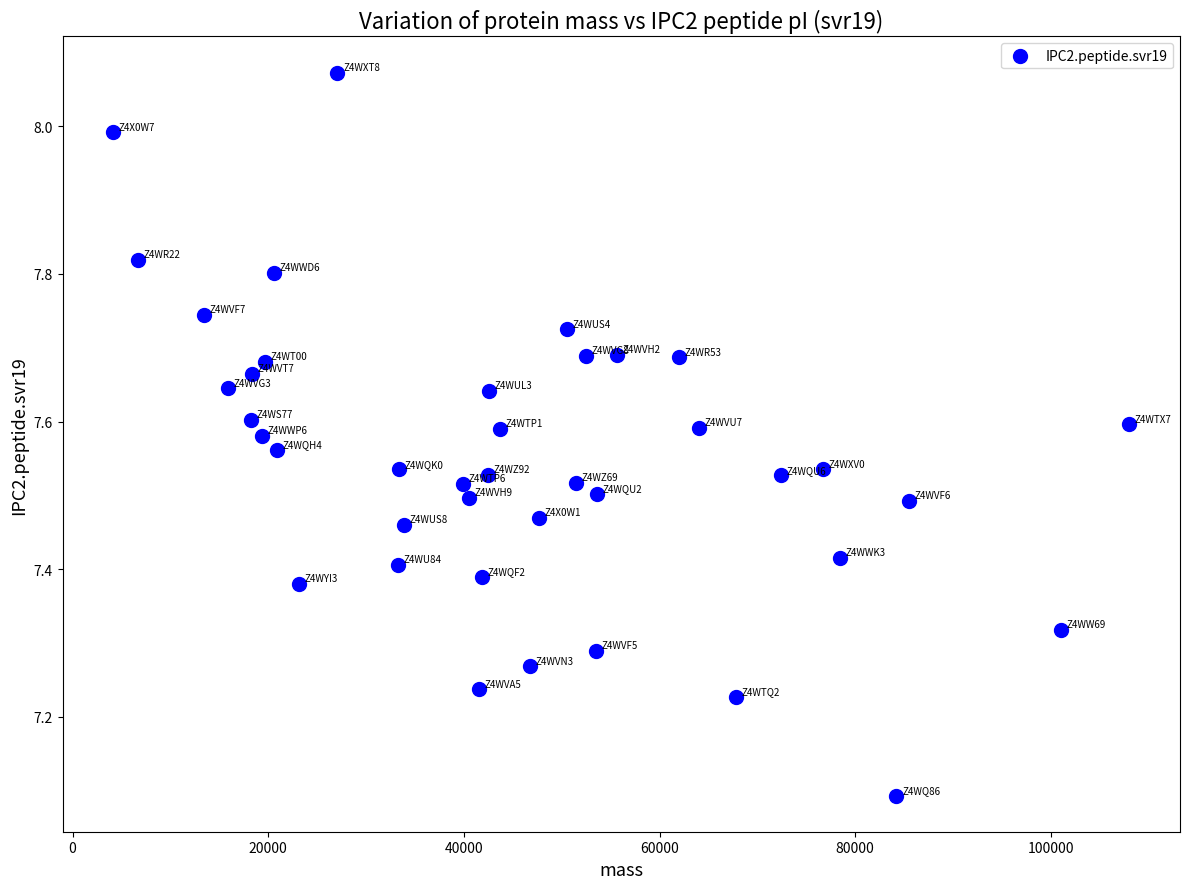

What Y value in the scatter plot is closest to 7?

7.1